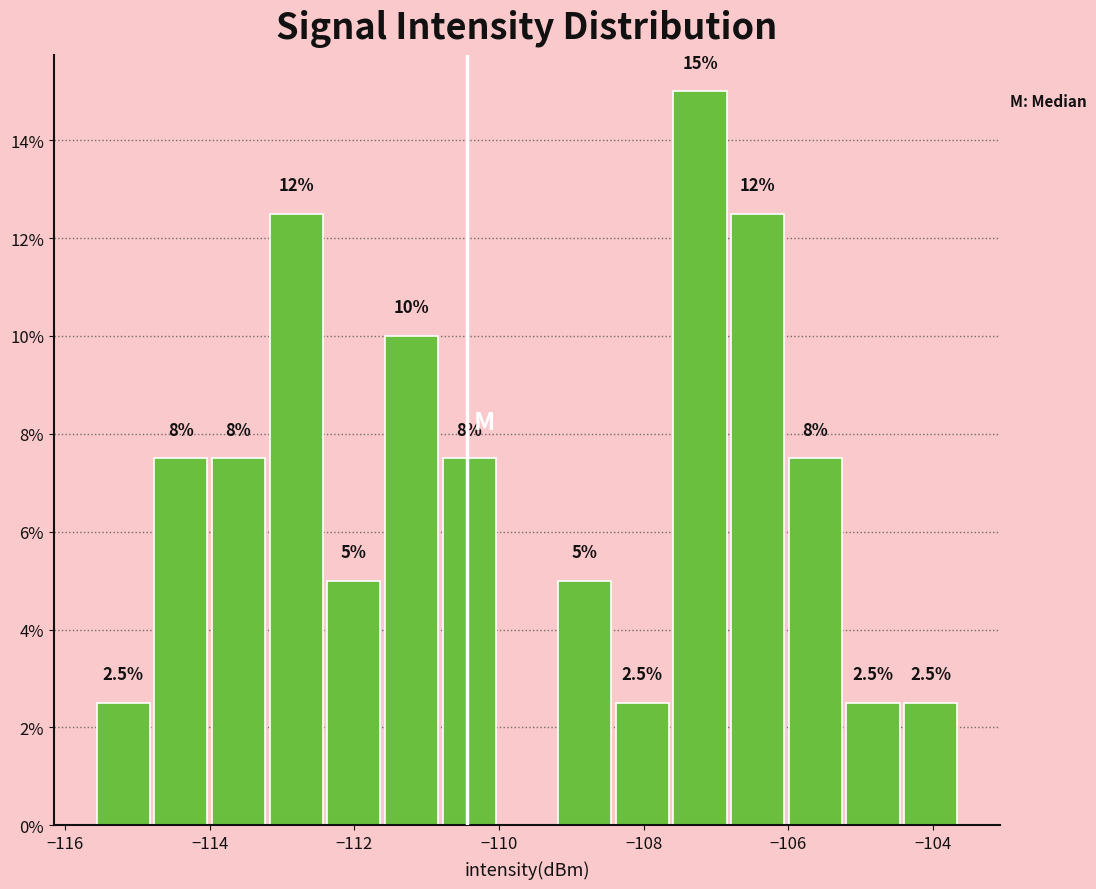

Read against the x-axis, roughly where is the centre of the tallest bar?

-107.2